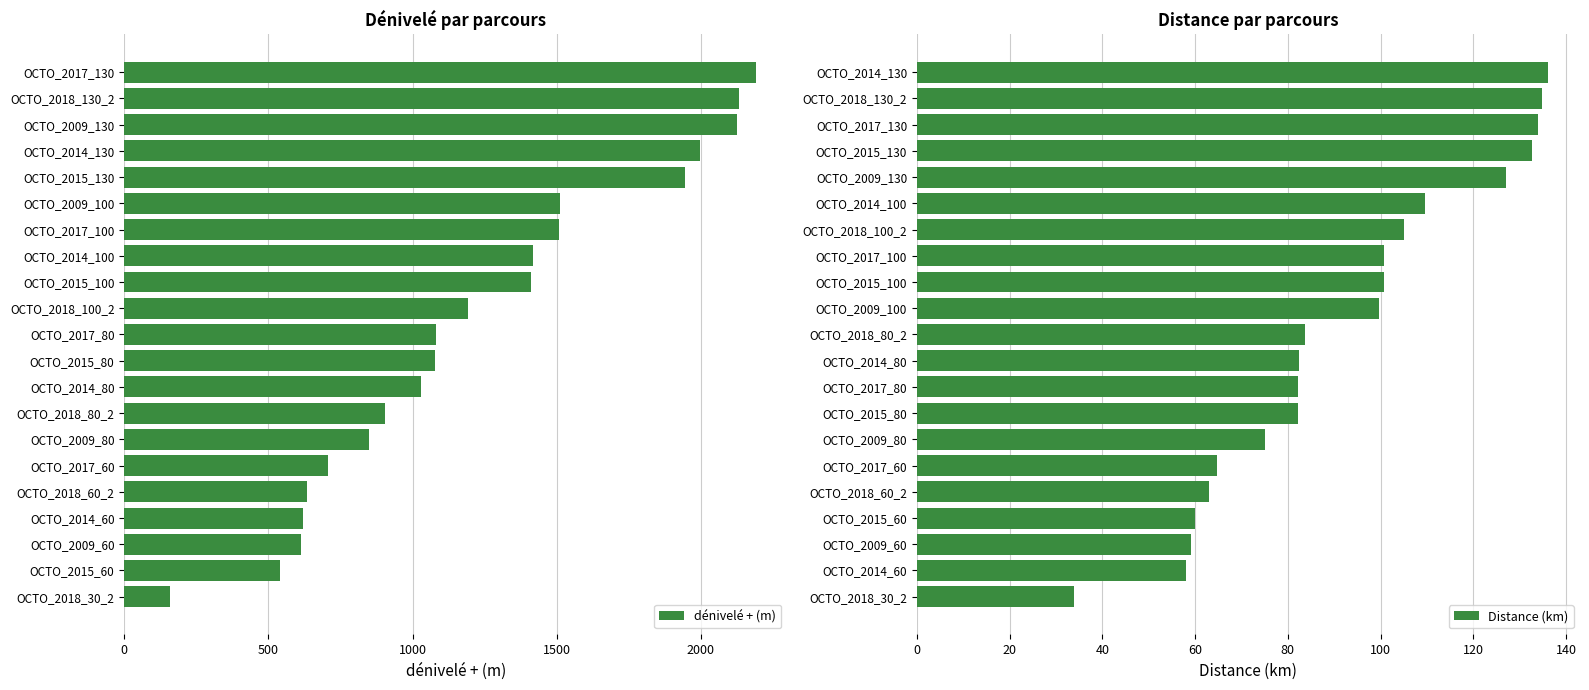

What is the value of the Distance (km) bar at the 13th from the left?

100.7